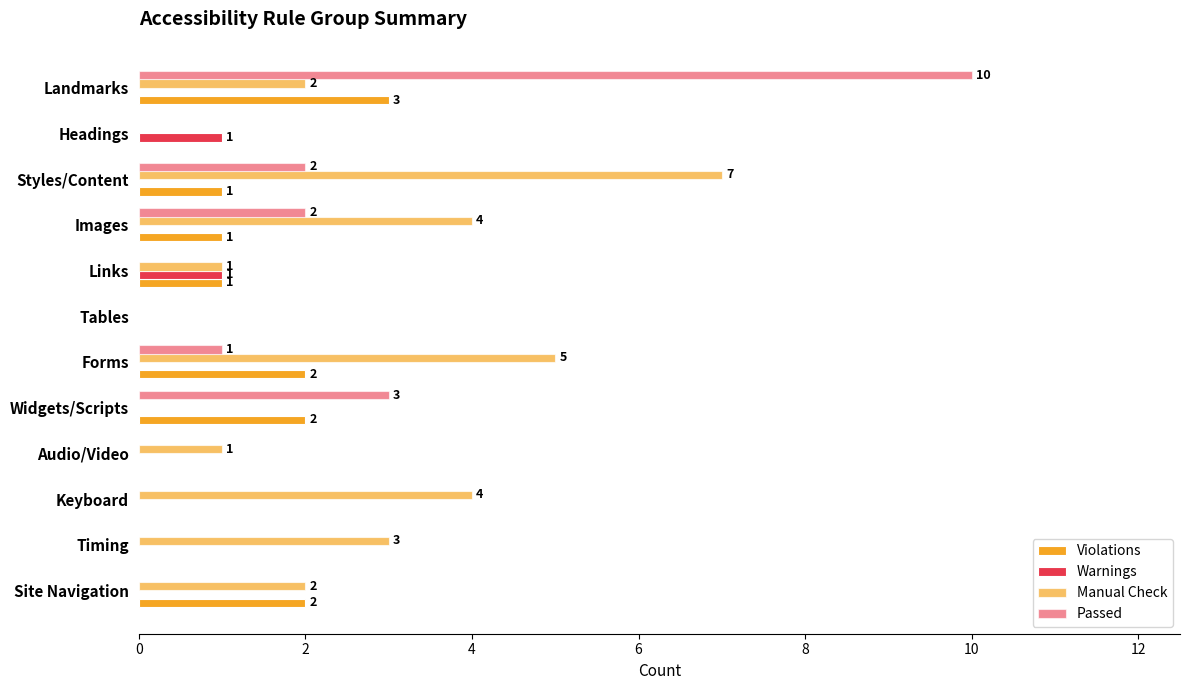

How many categories are shown in the chart?

12